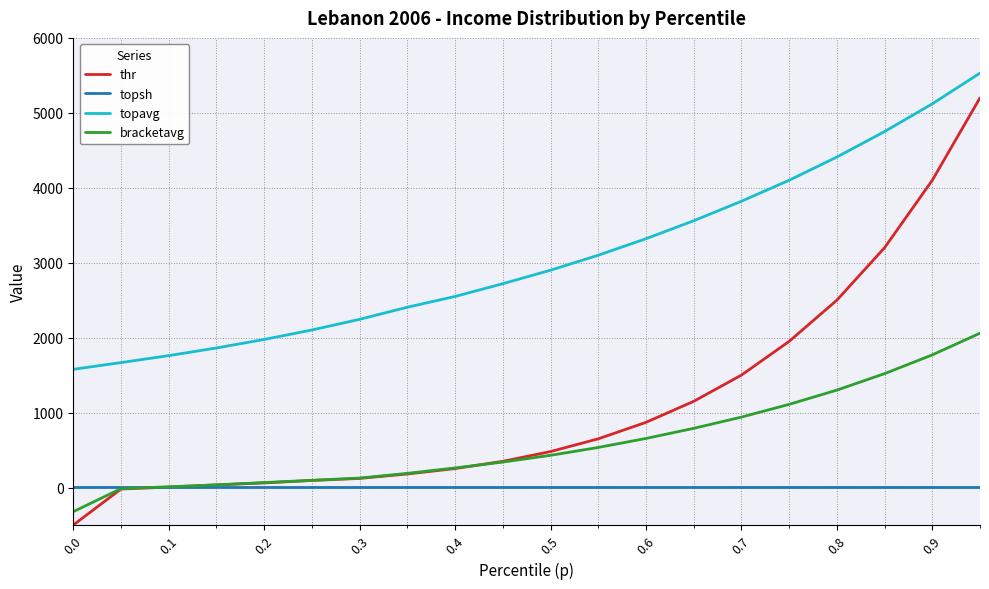

Which series has the largest total across all categories?

topavg